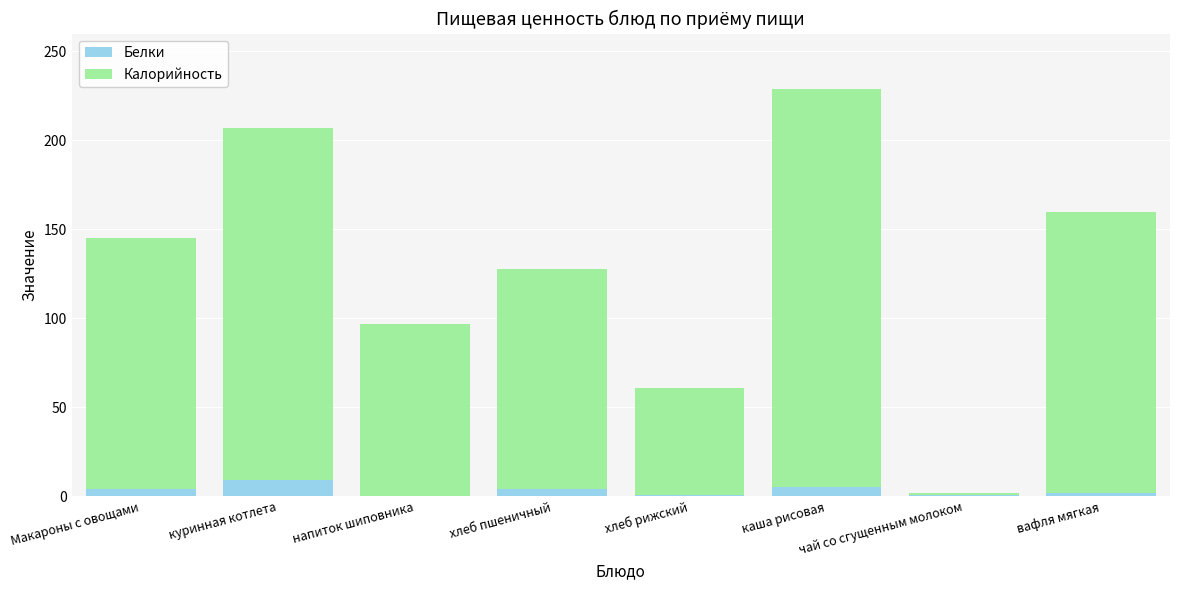

What is the highest value of the Белки series?

9